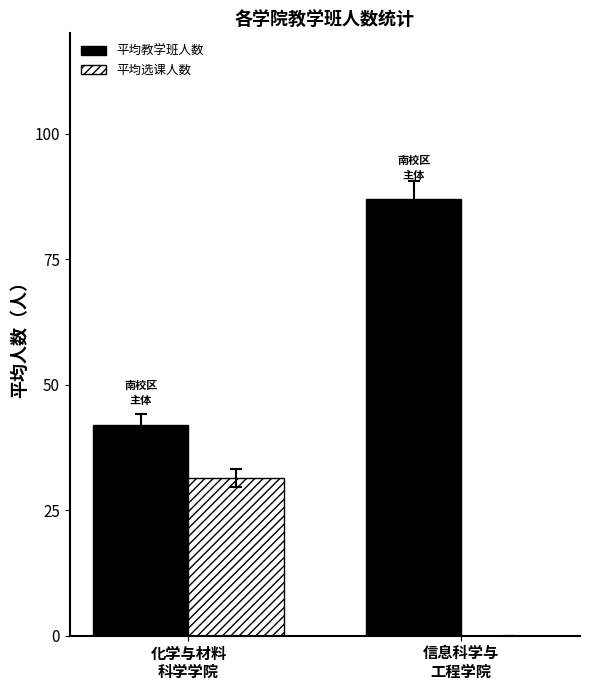

What are all the series names shown in the legend?

平均教学班人数, 平均选课人数